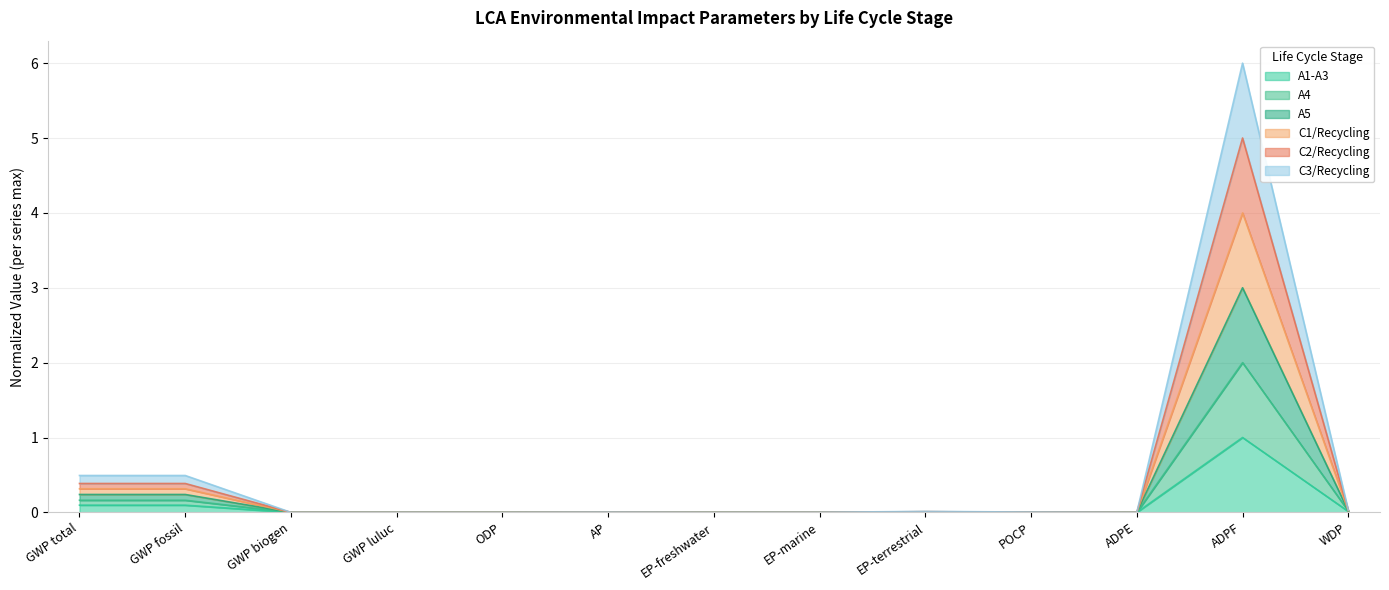

What is the maximum value for A1-A3?

1.0